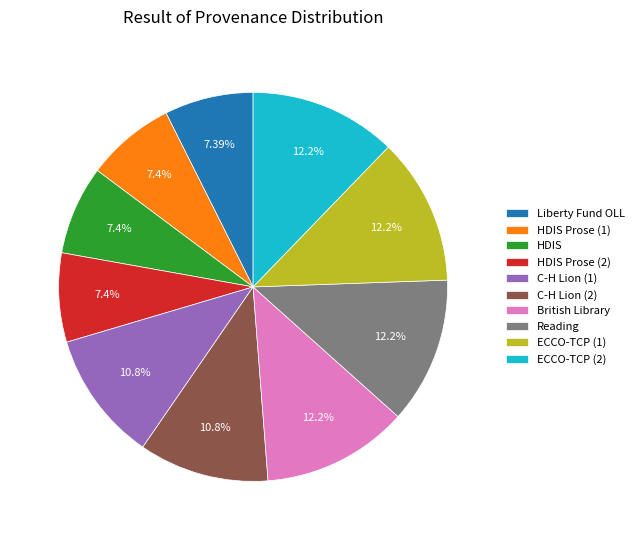

True or false: HDIS Prose (2) accounts for 17% of the total.

False